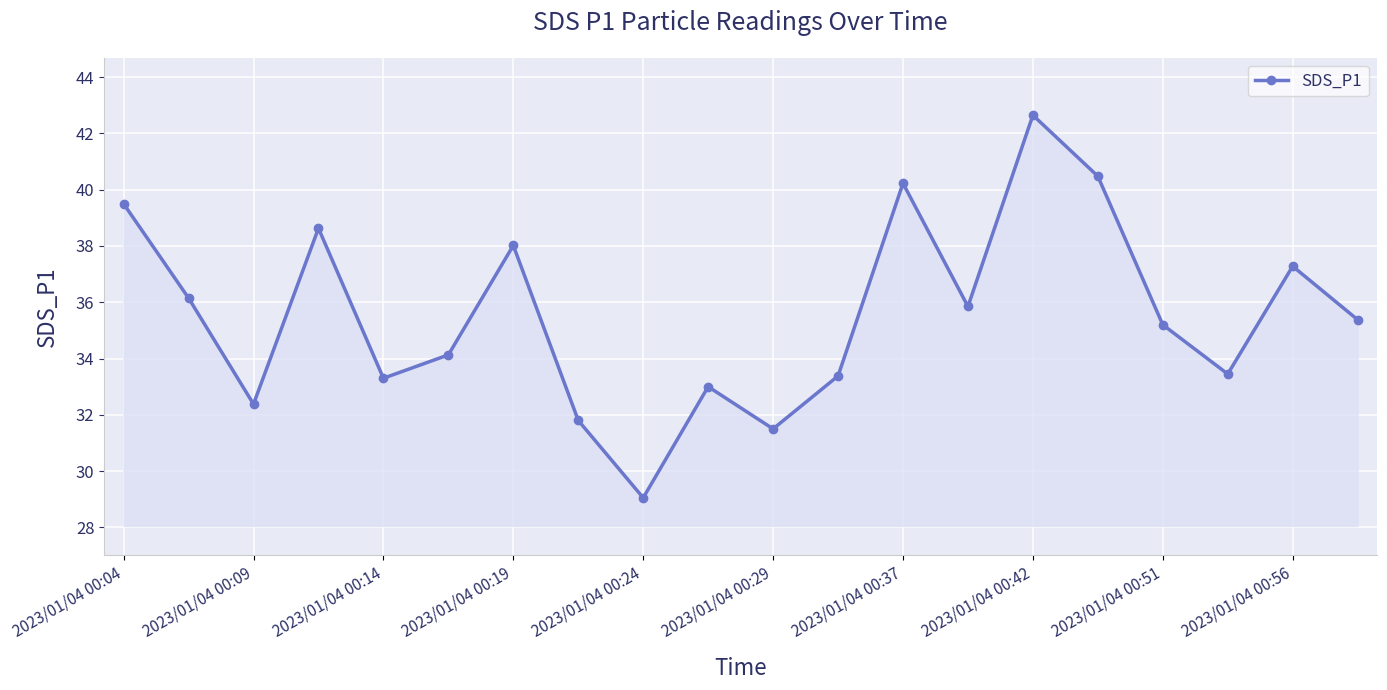

What is the difference between the second highest and second lowest values?

9.0